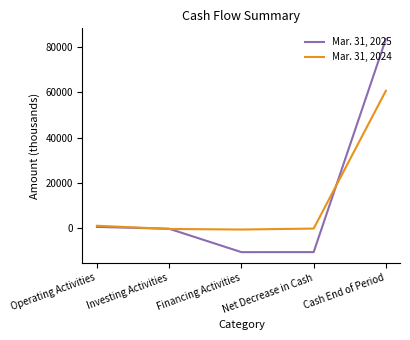

What is the total value across all series at Cash End of Period?

144325